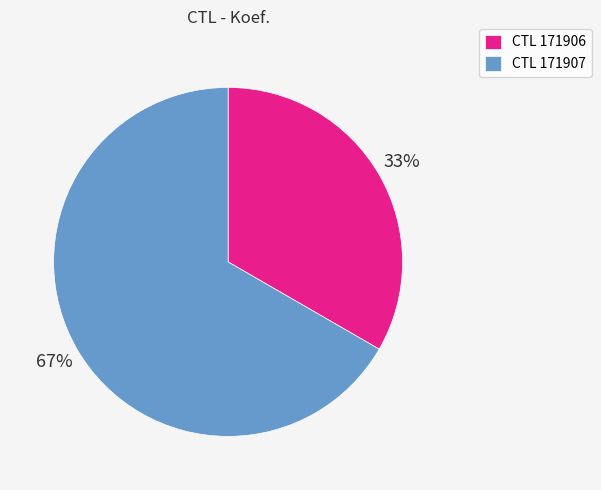

Do CTL 171906 and CTL 171907 together represent more than half of the pie?

Yes